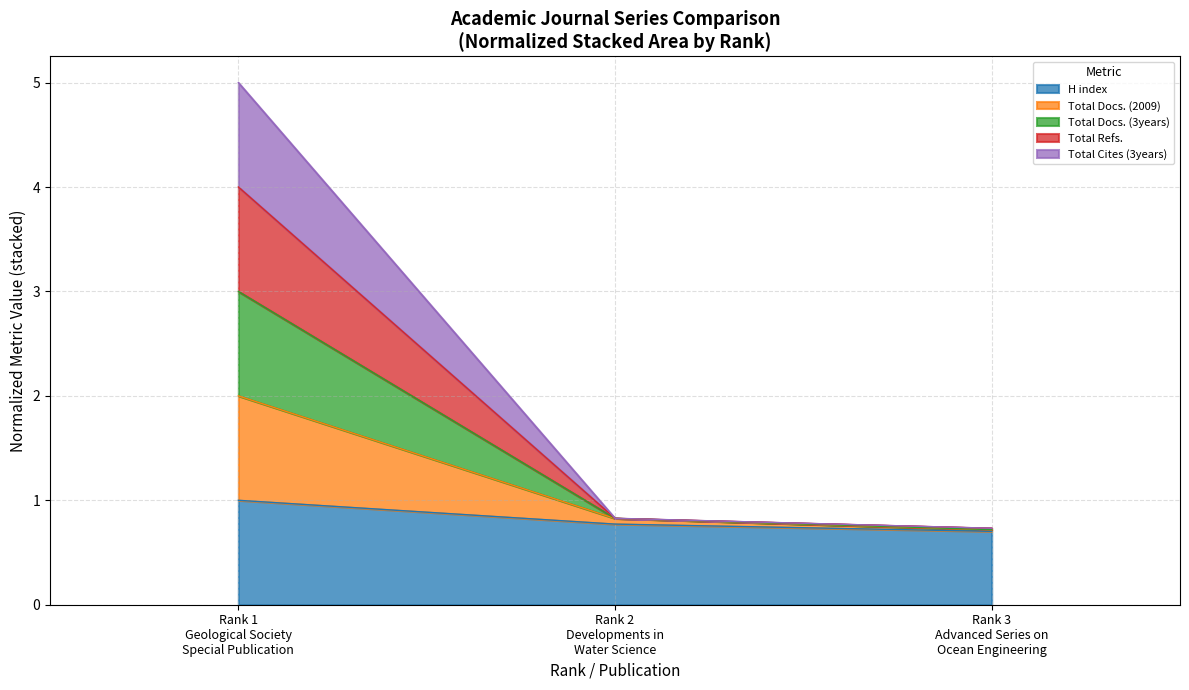

What is the lowest value of the H index series?

0.7